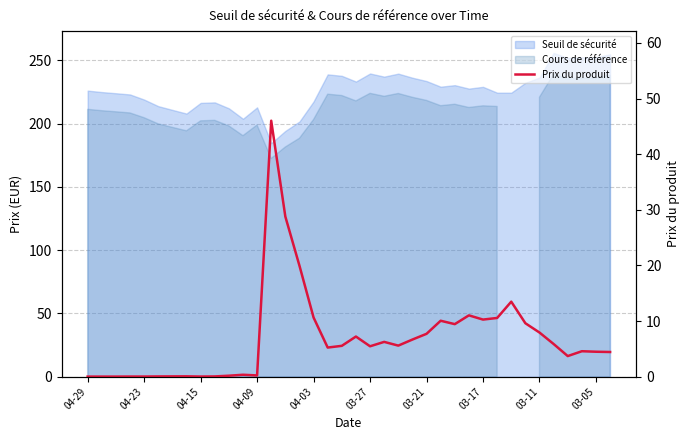

Does the chart display data point markers on the line(s)?

No